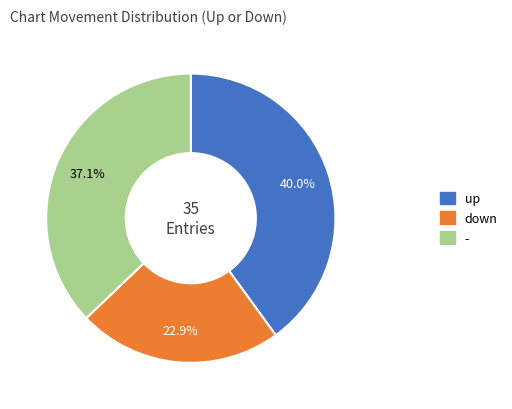

Which slice is the largest?

up